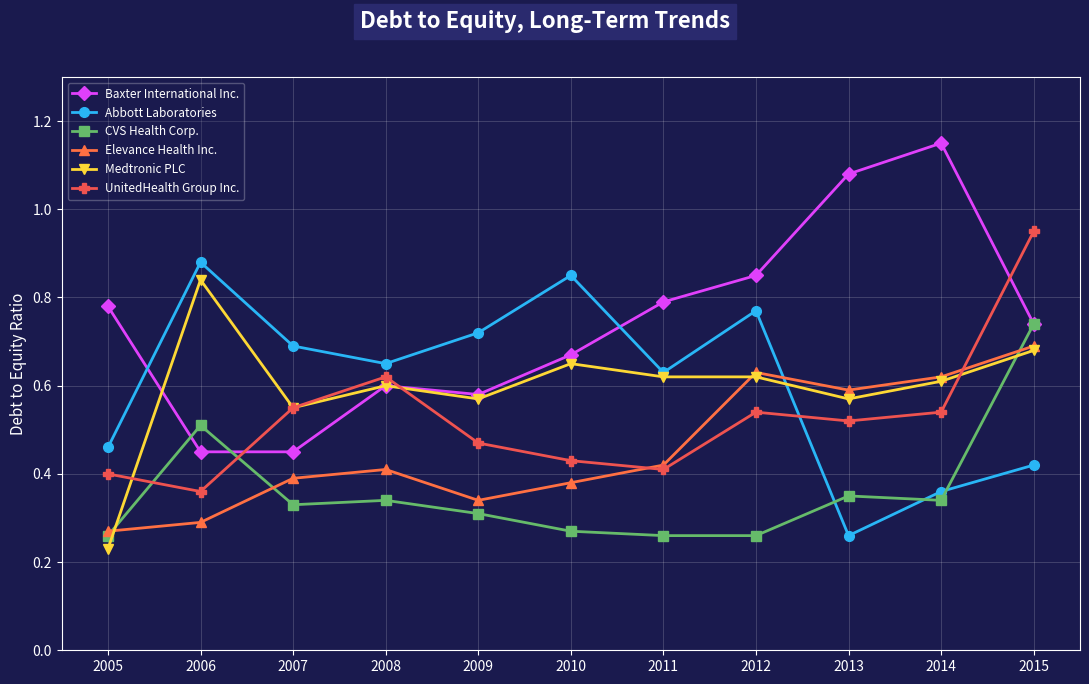

Is the value of Baxter International Inc. at 2014 greater than the value of Medtronic PLC at 2009?

Yes